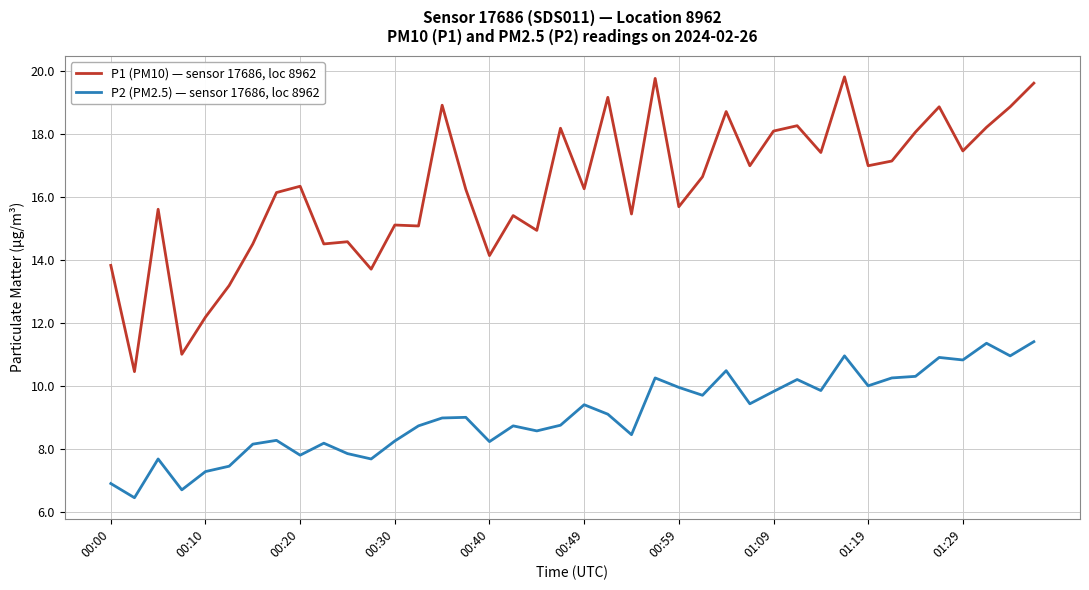

What is the lowest value of the P2 (PM2.5) — sensor 17686, loc 8962 series?

6.5